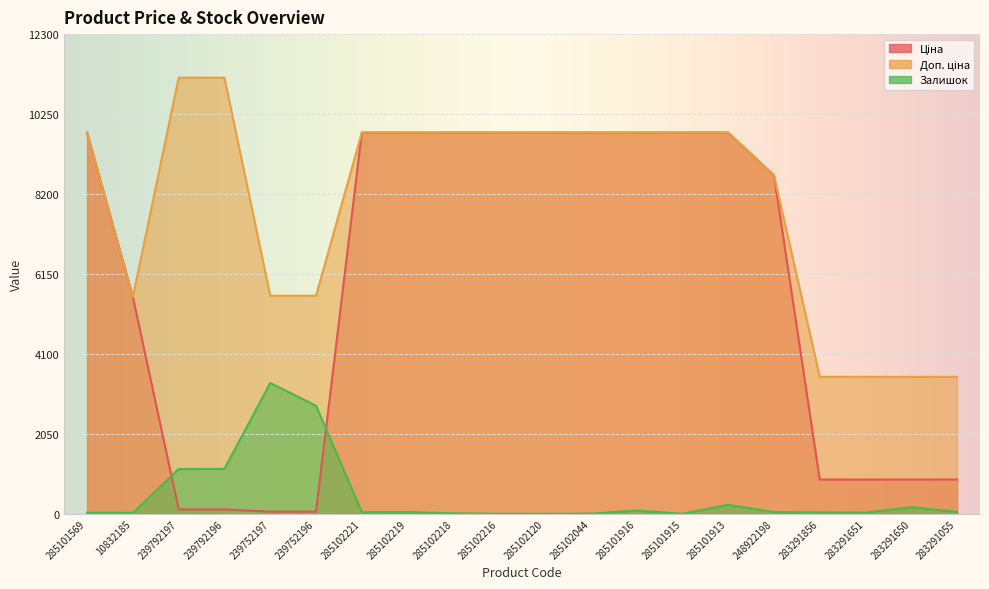

At how many categories does at least one series exceed 2890?

20